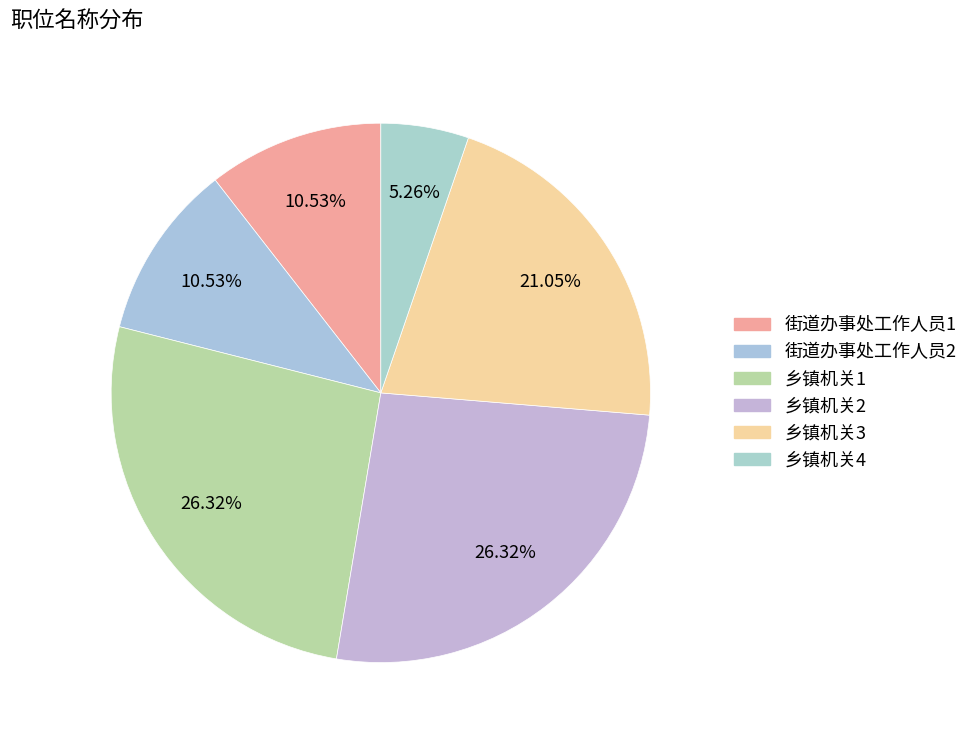

Which category has the smallest portion of the pie?

乡镇机关4